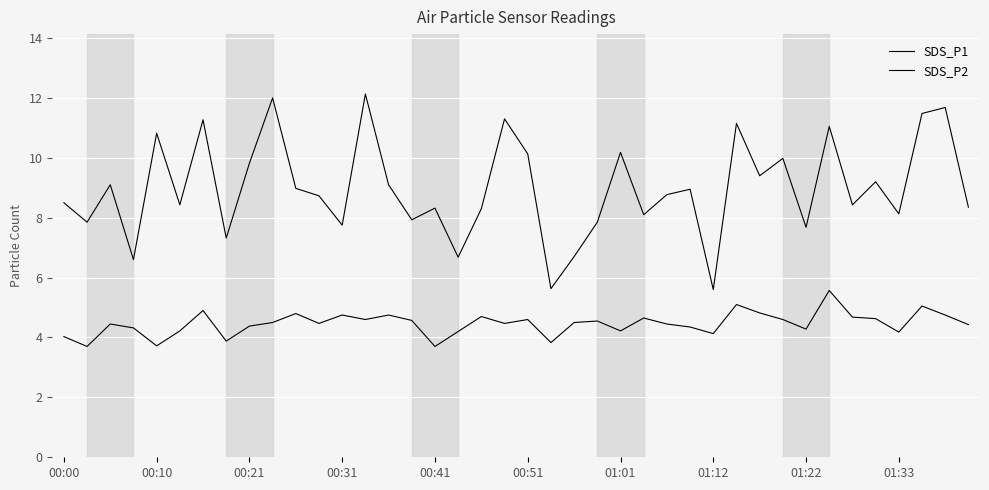

What is the label of the 2nd point from the right?

38